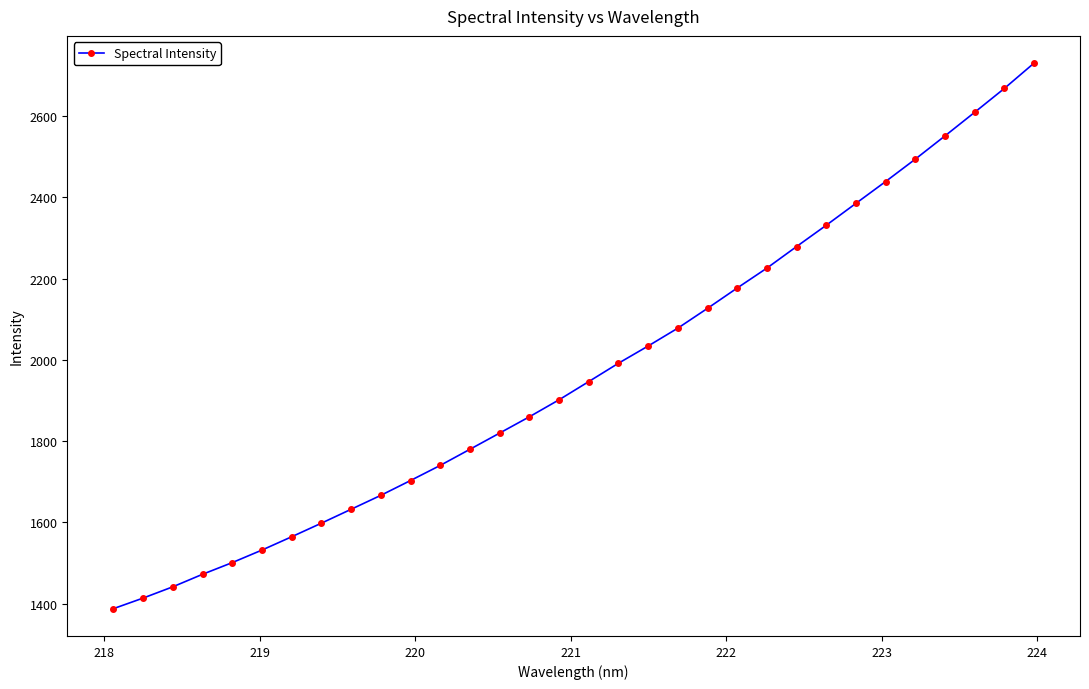

What is the smallest value displayed?

1387.5